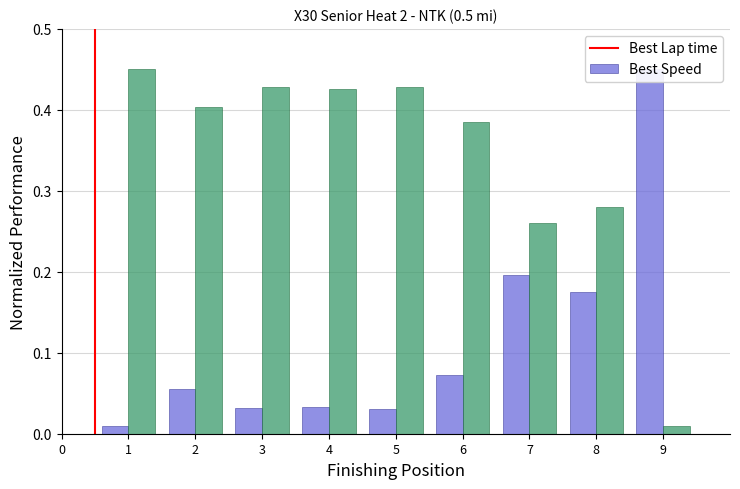

Is the value of Best Lap time at 5 greater than the value of Best Speed at 5?

No